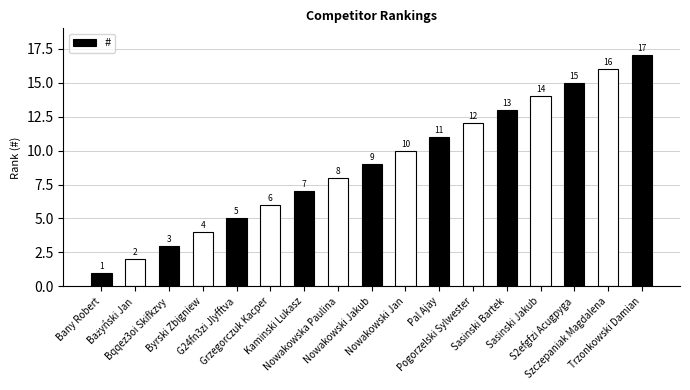

What is the change in value from G24fn3zi Jlyfftva to Szczepaniak Magdalena?

+11